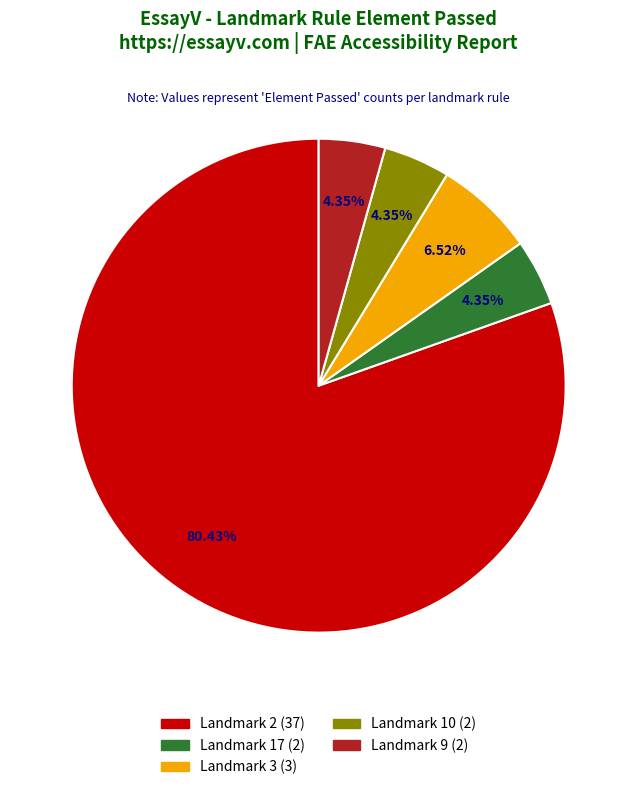

How many slices are in this pie chart?

5